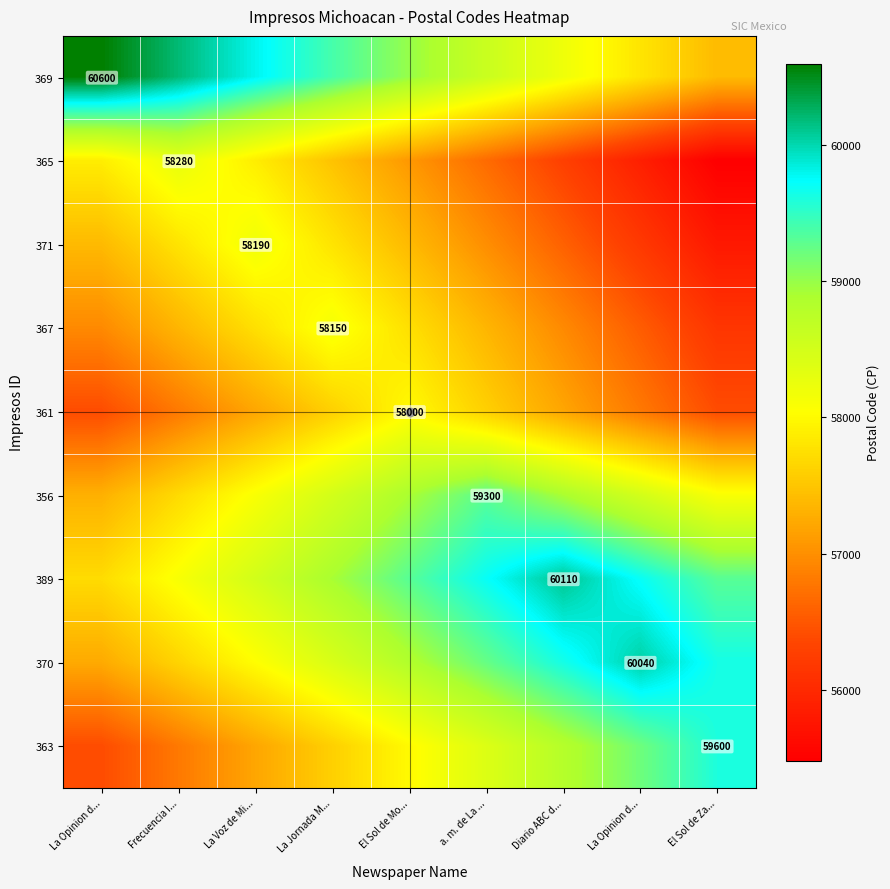

What is the sum of the 361 values at Diario ABC d... and La Opinion d...?

114000